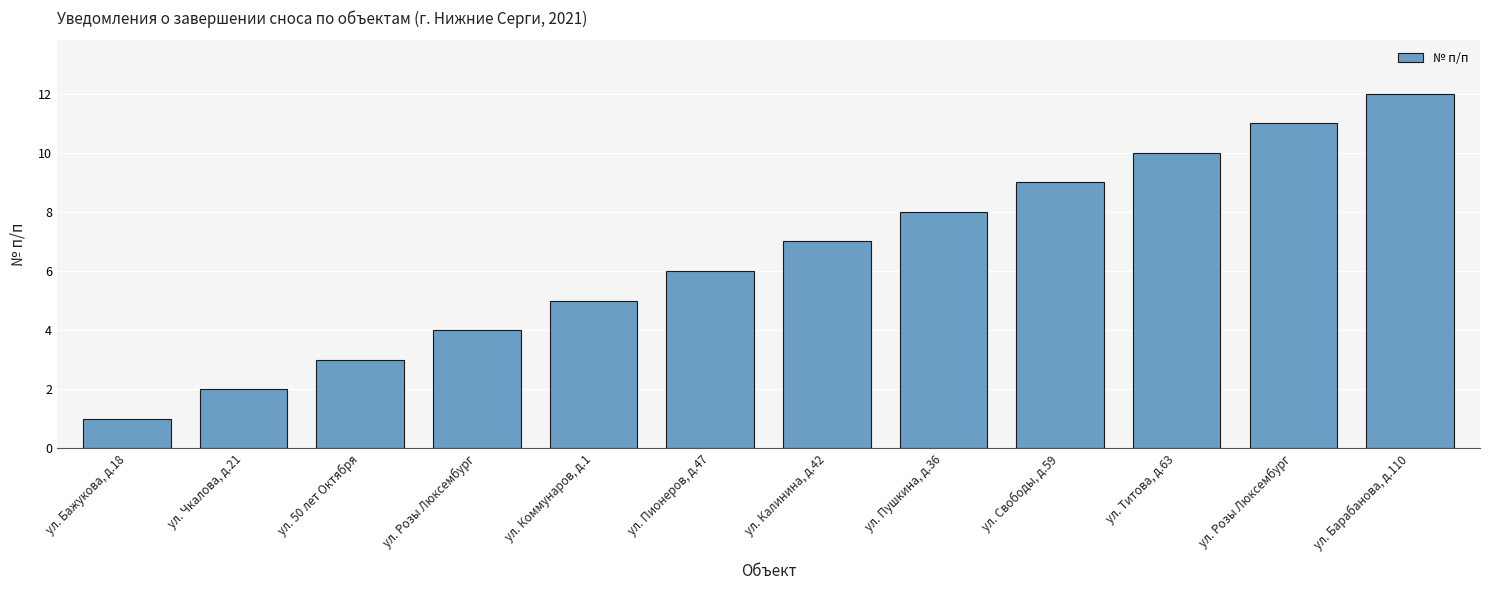

How many bars are there in total?

12